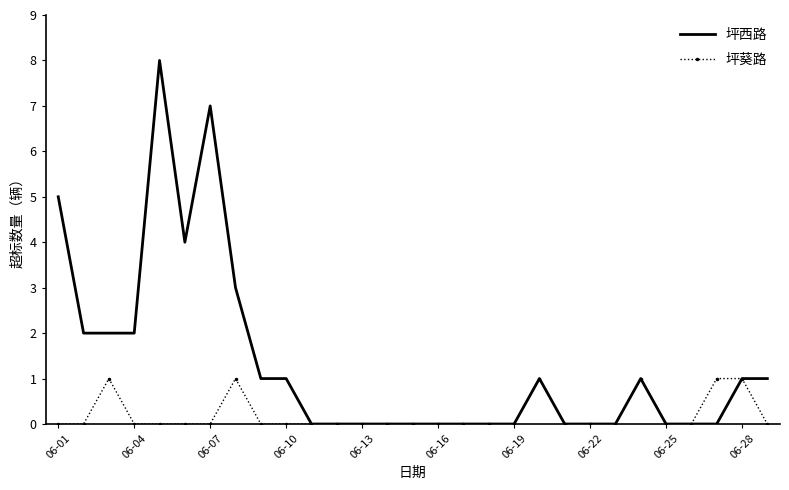

Which series has the largest total across all categories?

坪西路